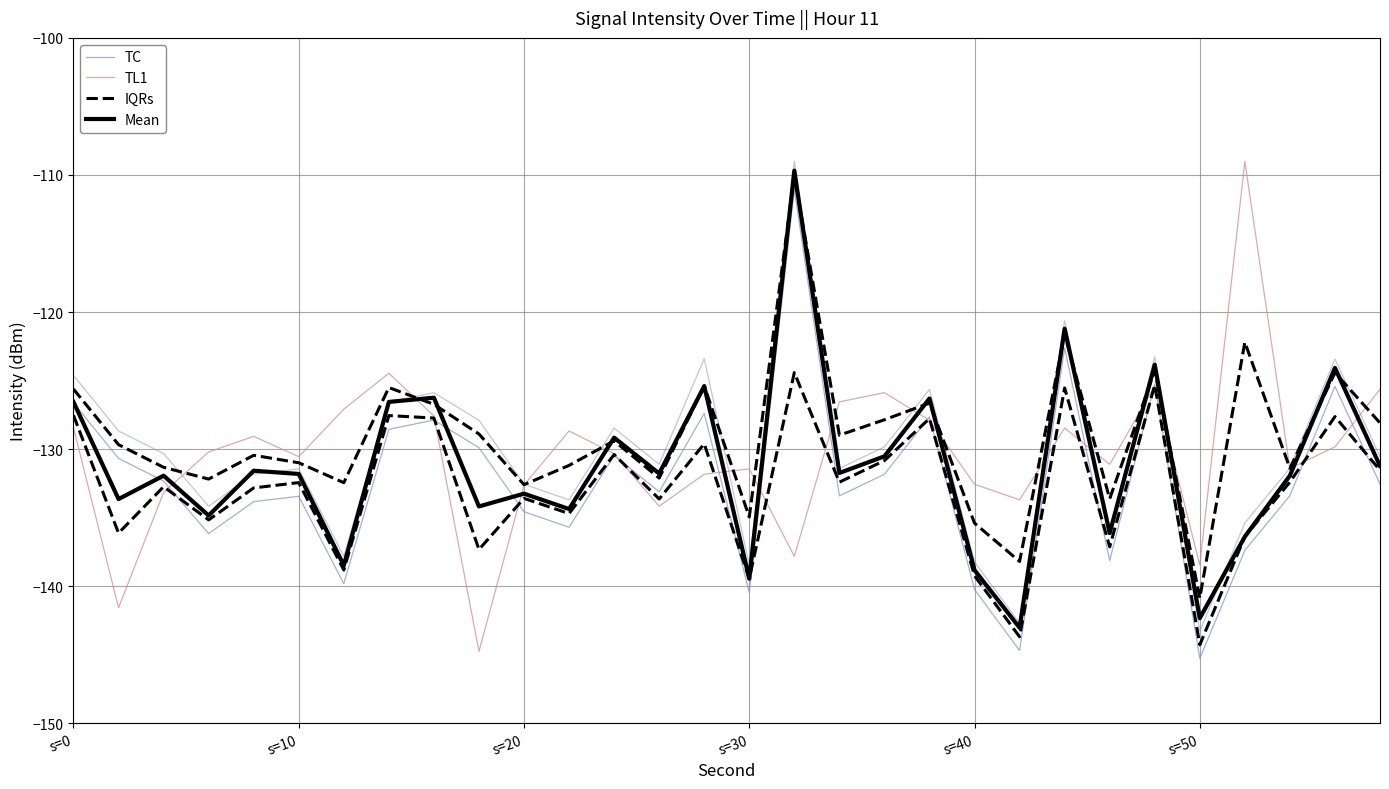

What is the difference between the maximum and minimum values in the Mean series?

33.3